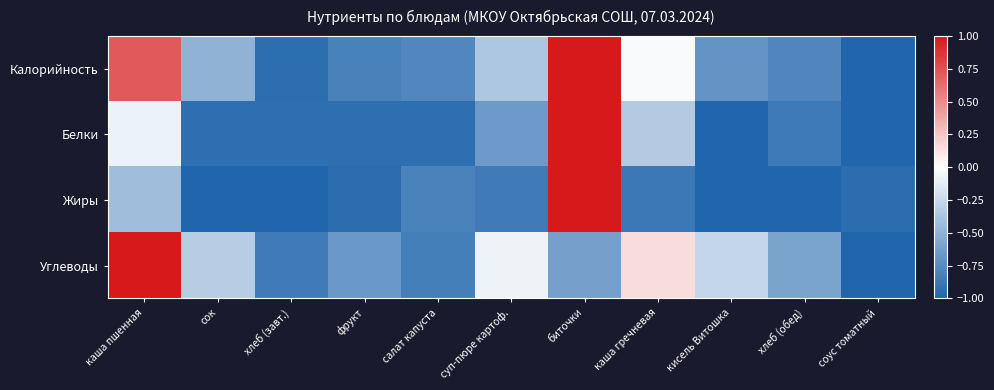

Which label corresponds to the smallest value in the chart?

соус томатный